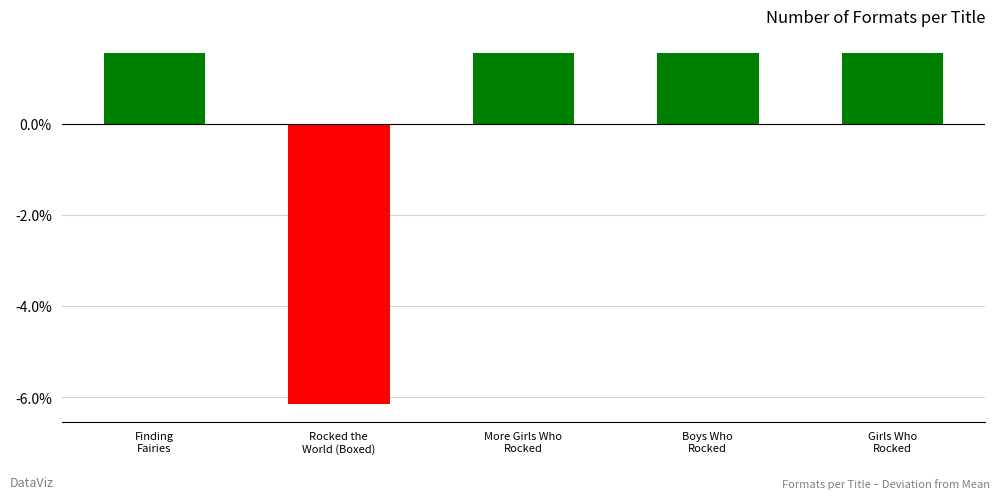

Reading right to left, transcribe all the data shown in this chart.

Girls Who
Rocked=1.5	Boys Who
Rocked=1.5	More Girls Who
Rocked=1.5	Rocked the
World (Boxed)=-6.2	Finding
Fairies=1.5